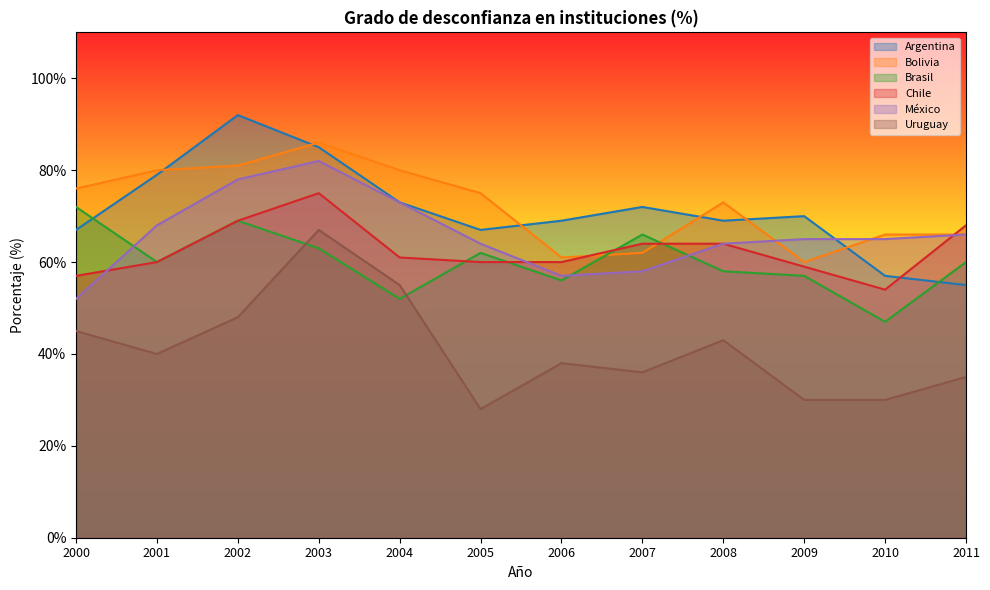

How many values in the Uruguay series exceed 40?

5